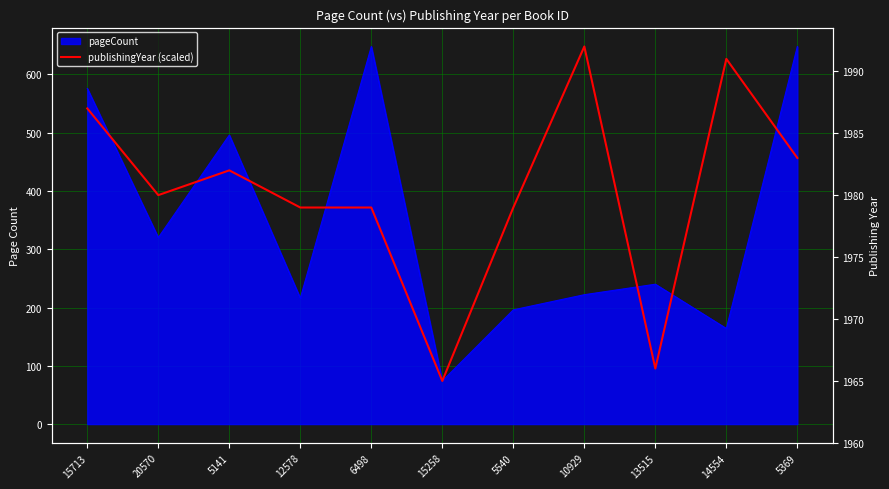

Between 5540 and 15258, which is larger?

5540